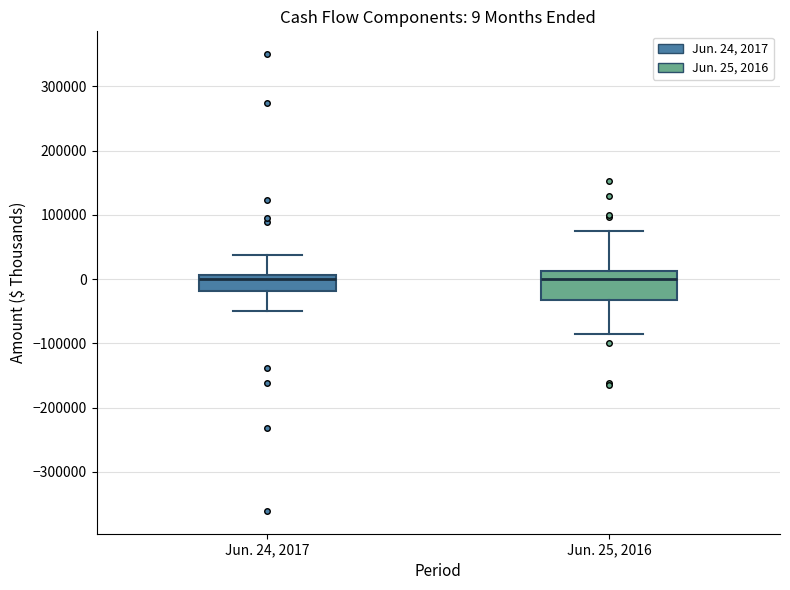

Comparing the boxes themselves (not the whiskers), which one is the tallest?

Jun. 25, 2016